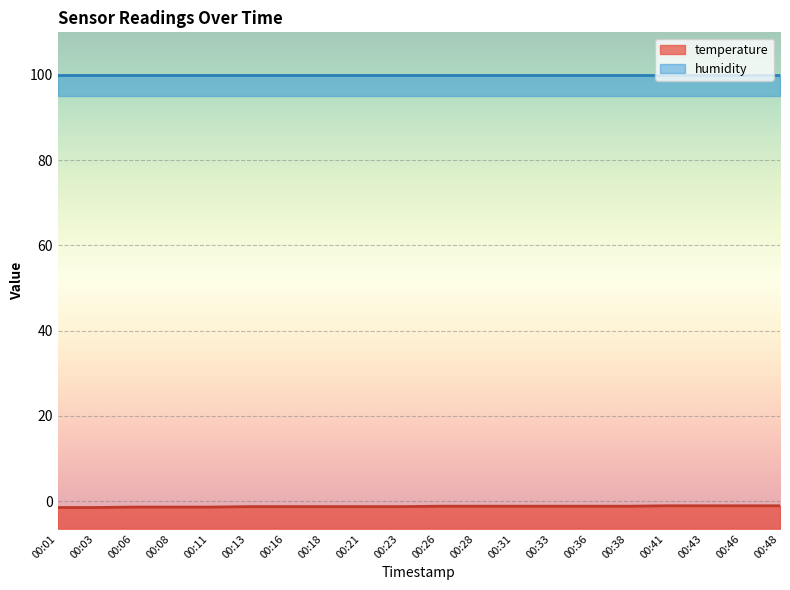

Between 00:01 and 00:41, which is larger?

00:41